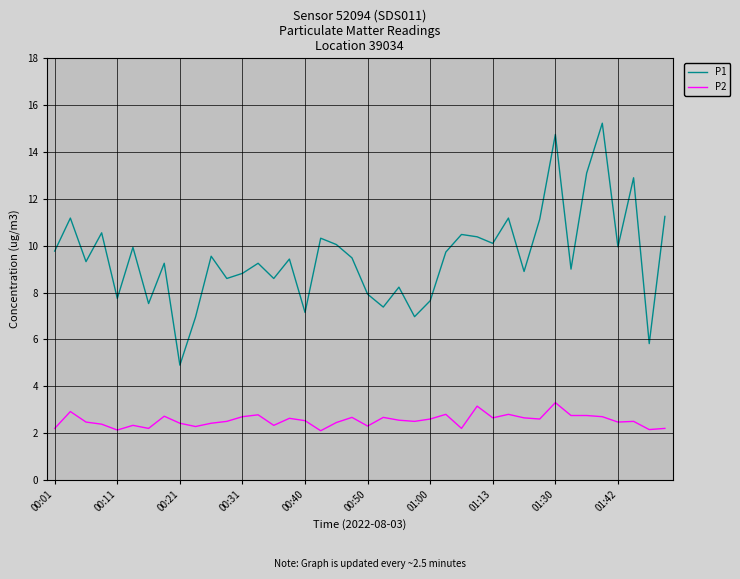

What is the maximum value shown in the chart?

15.2